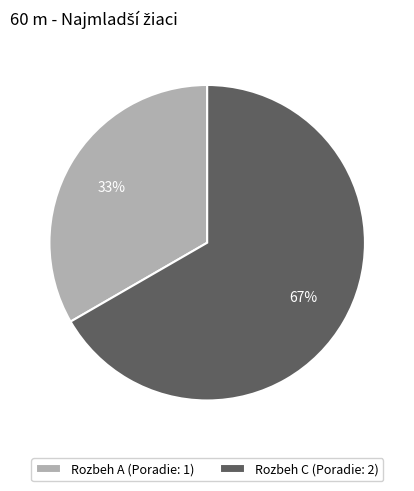

Is Rozbeh C the majority of the pie?

Yes